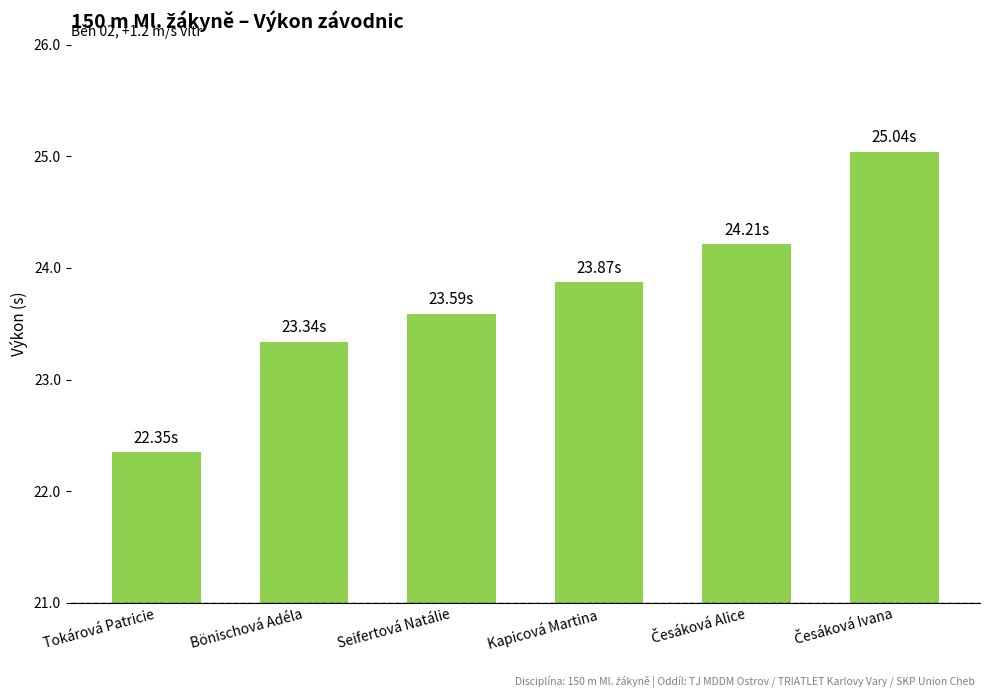

What is the value of the 4th bar from the left?

23.9